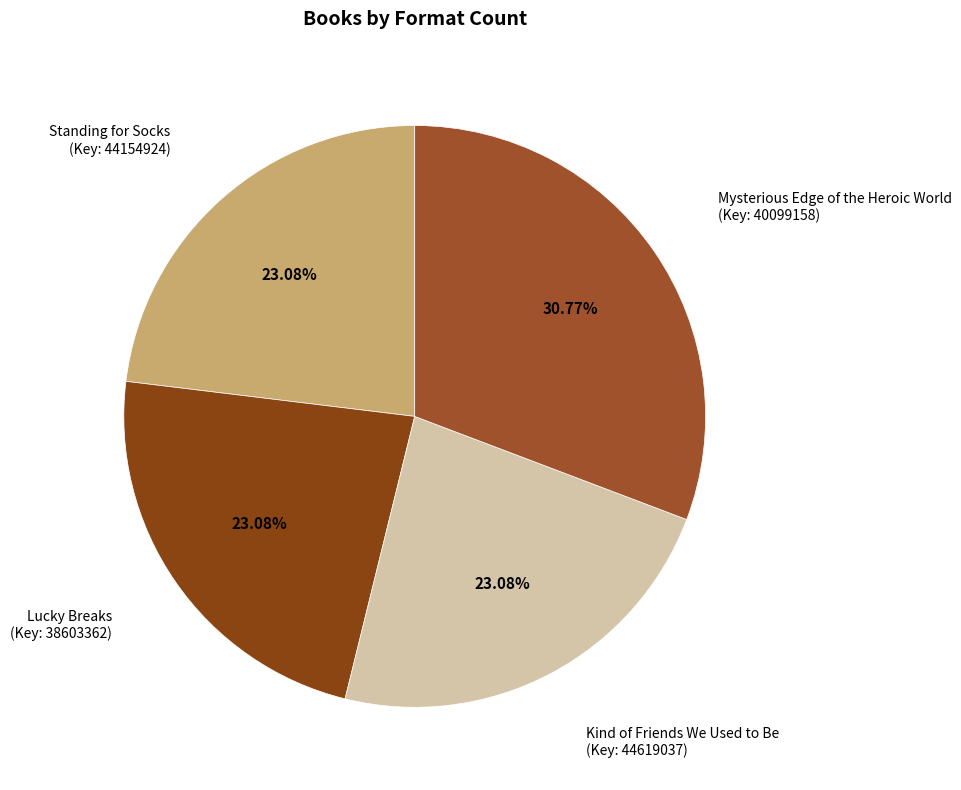

Rank the categories by value from lowest to highest.

Standing for Socks
(Key: 44154924), Lucky Breaks
(Key: 38603362), Kind of Friends We Used to Be
(Key: 44619037), Mysterious Edge of the Heroic World
(Key: 40099158)